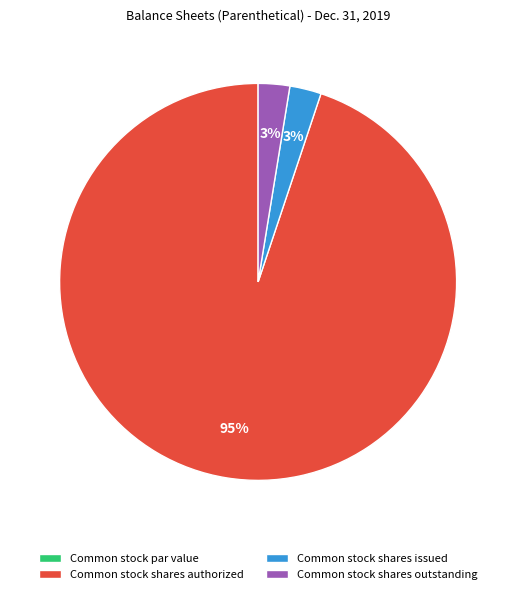

Which category has the biggest portion of the pie?

Common stock shares authorized